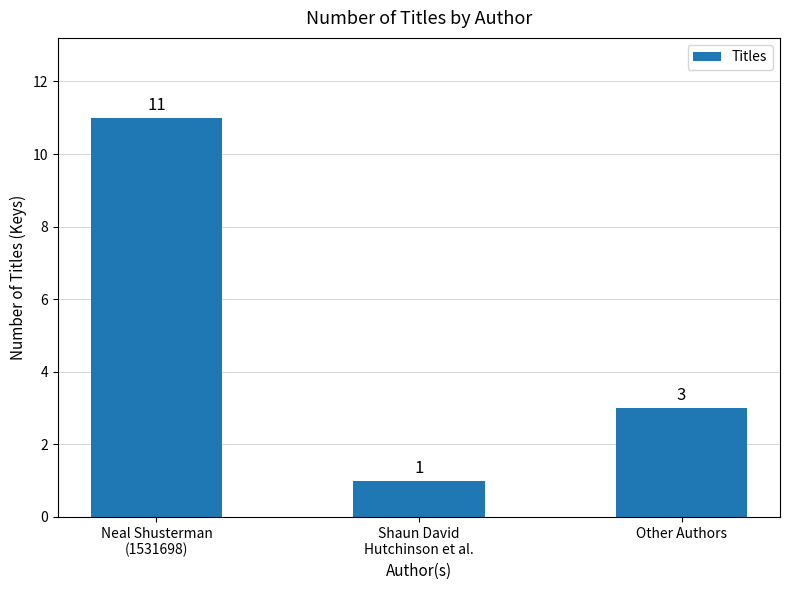

What is the sum of all values?

15